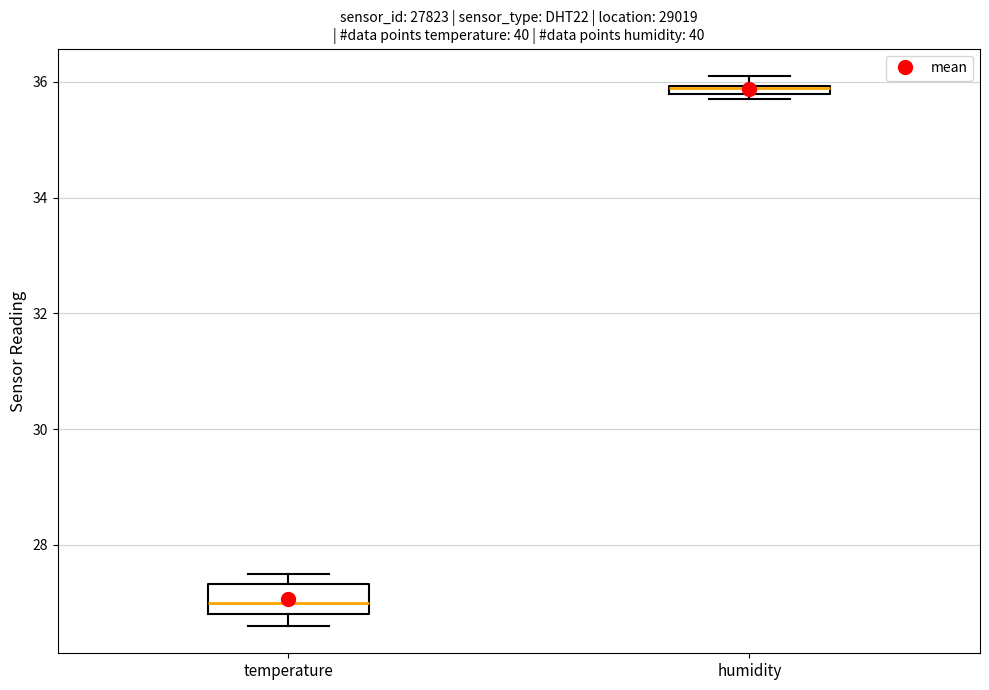

Comparing the boxes themselves (not the whiskers), which one is the tallest?

temperature